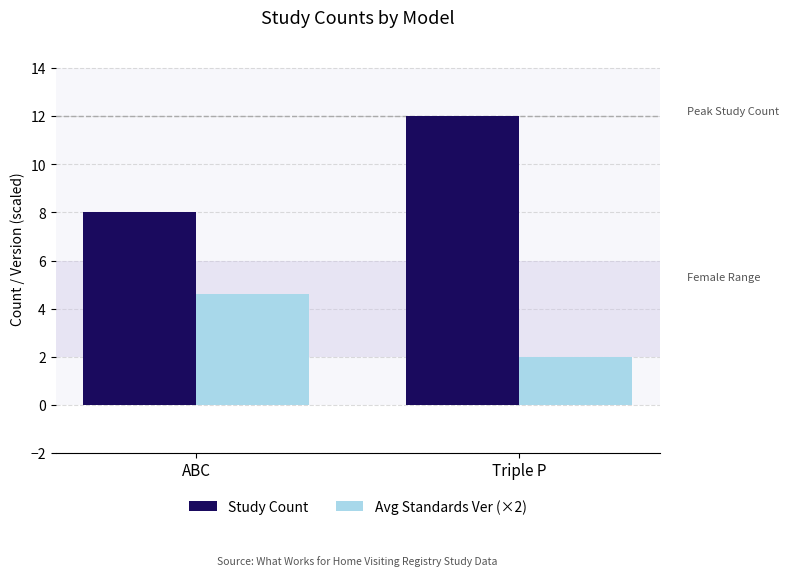

List the series in order of their overall mean, lowest first.

Avg Standards Ver (×2), Study Count